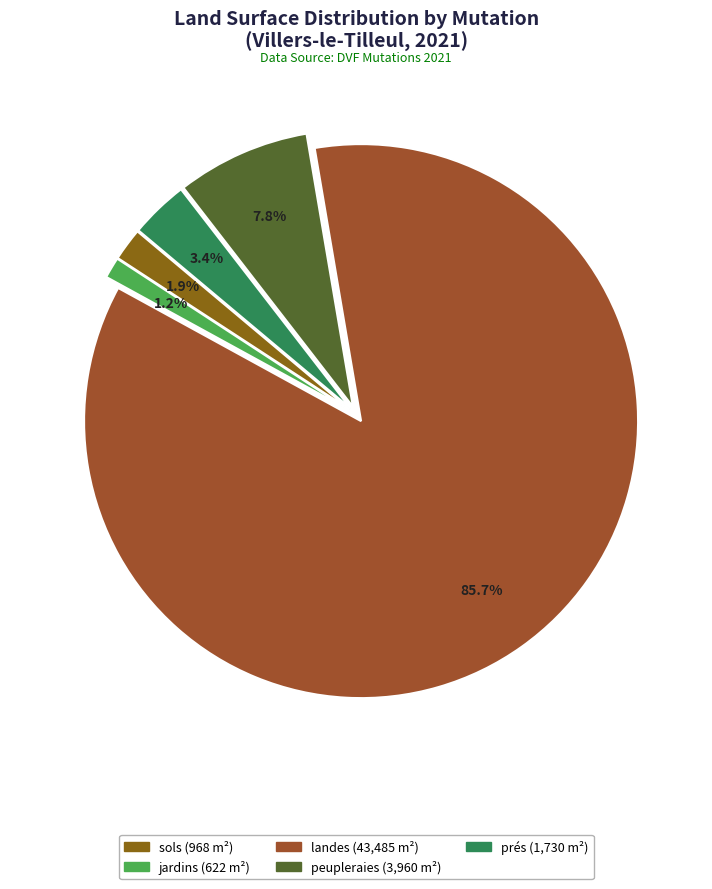

How many slices are in this pie chart?

5